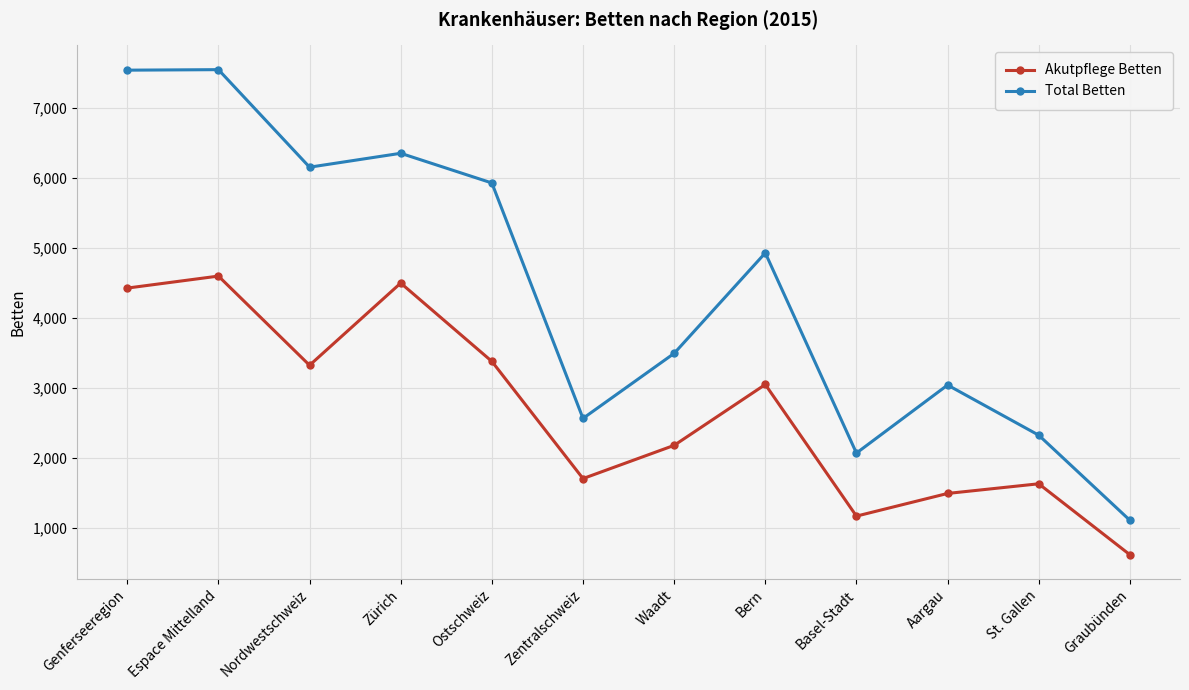

Read the Akutpflege Betten value at St. Gallen.

1634.2